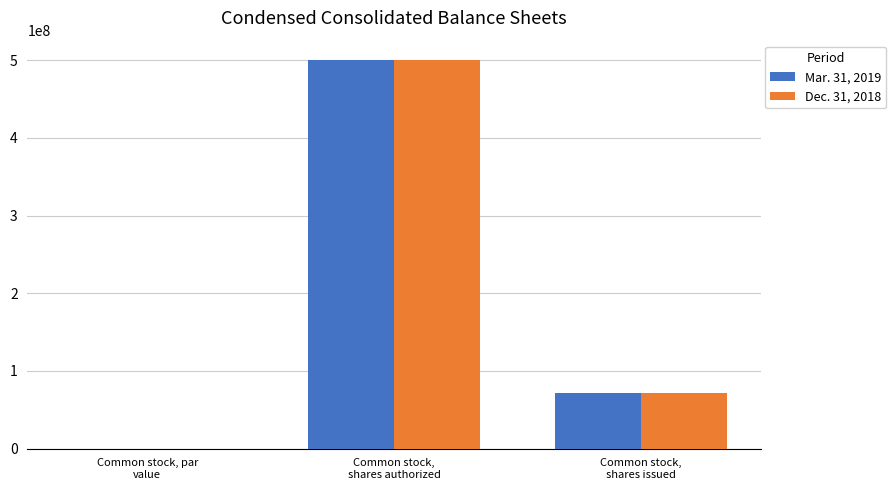

What is the maximum value shown in the chart?

500000000.0